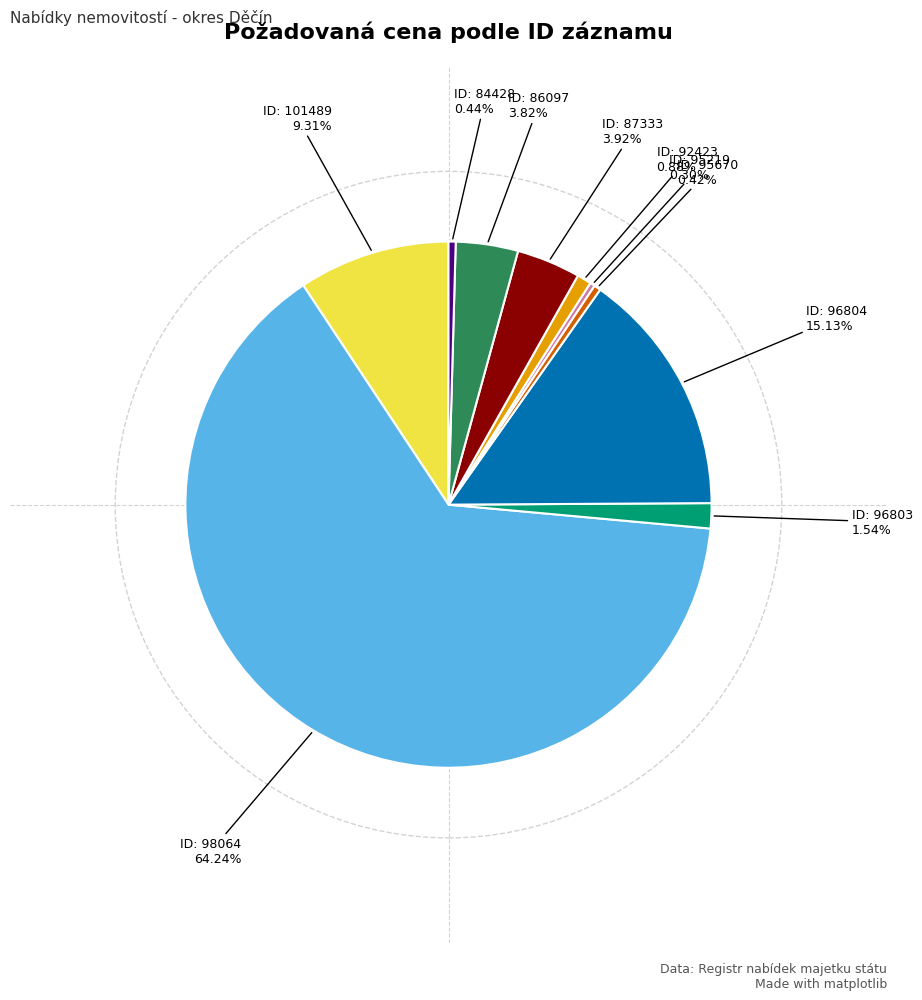

Is there any slice that represents more than half of the pie?

Yes